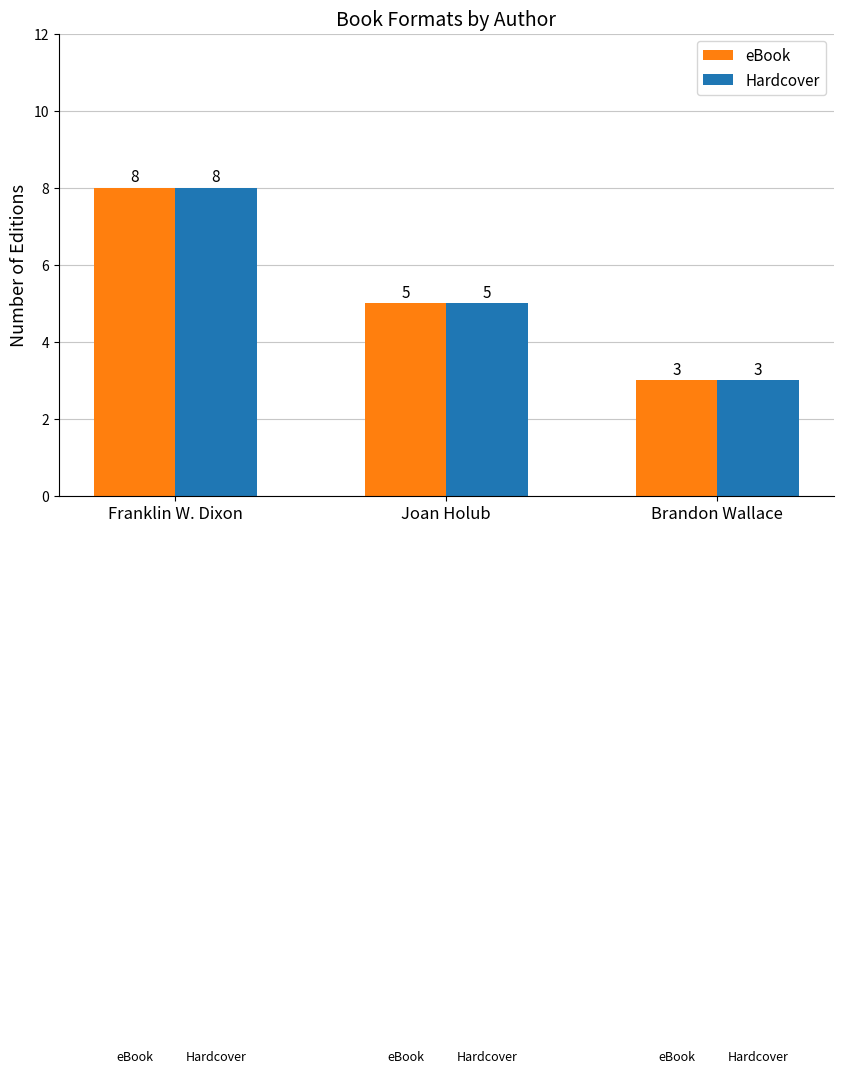

How many Hardcover values are between 3 and 8?

3